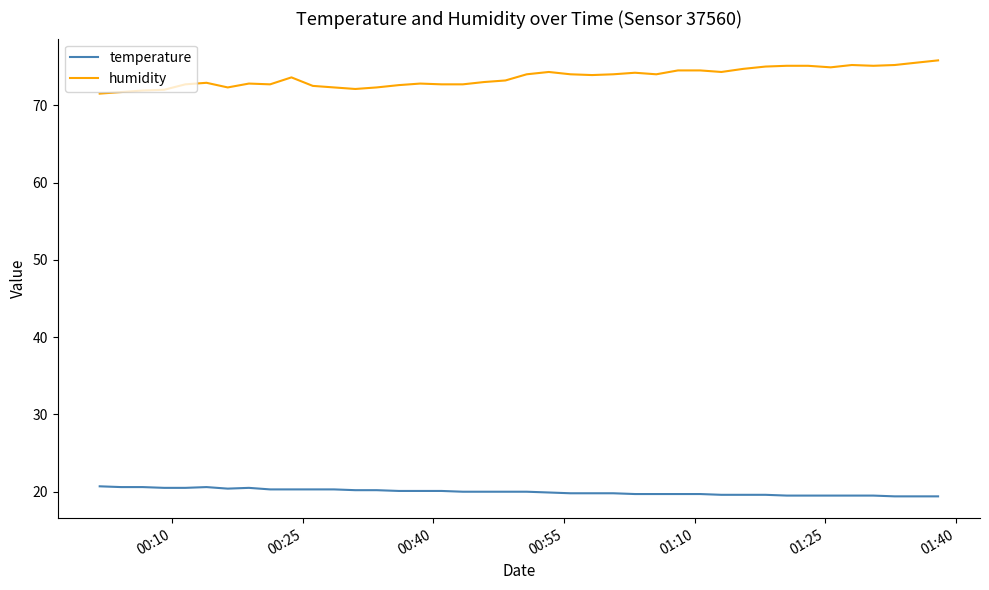

What is the greatest value displayed?

75.8